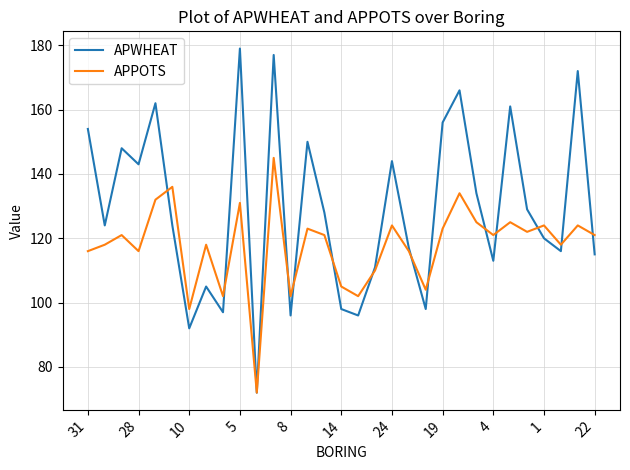

Which series has the widest spread of values?

APWHEAT